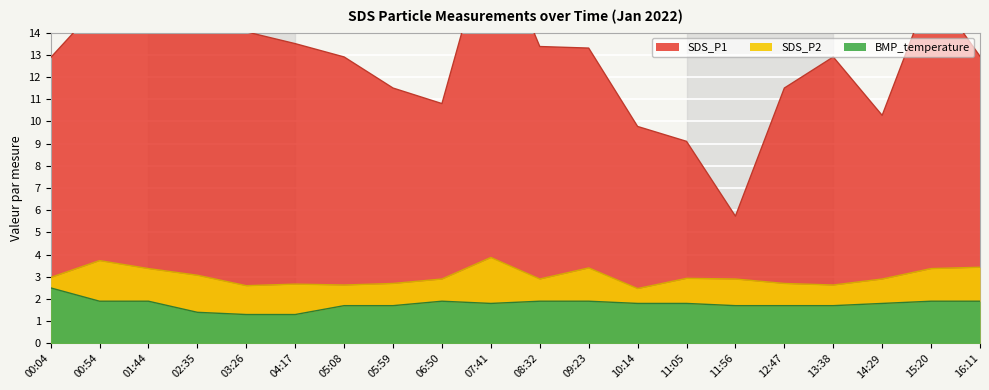

True or false: BMP_temperature and SDS_P1 intersect in this chart.

False